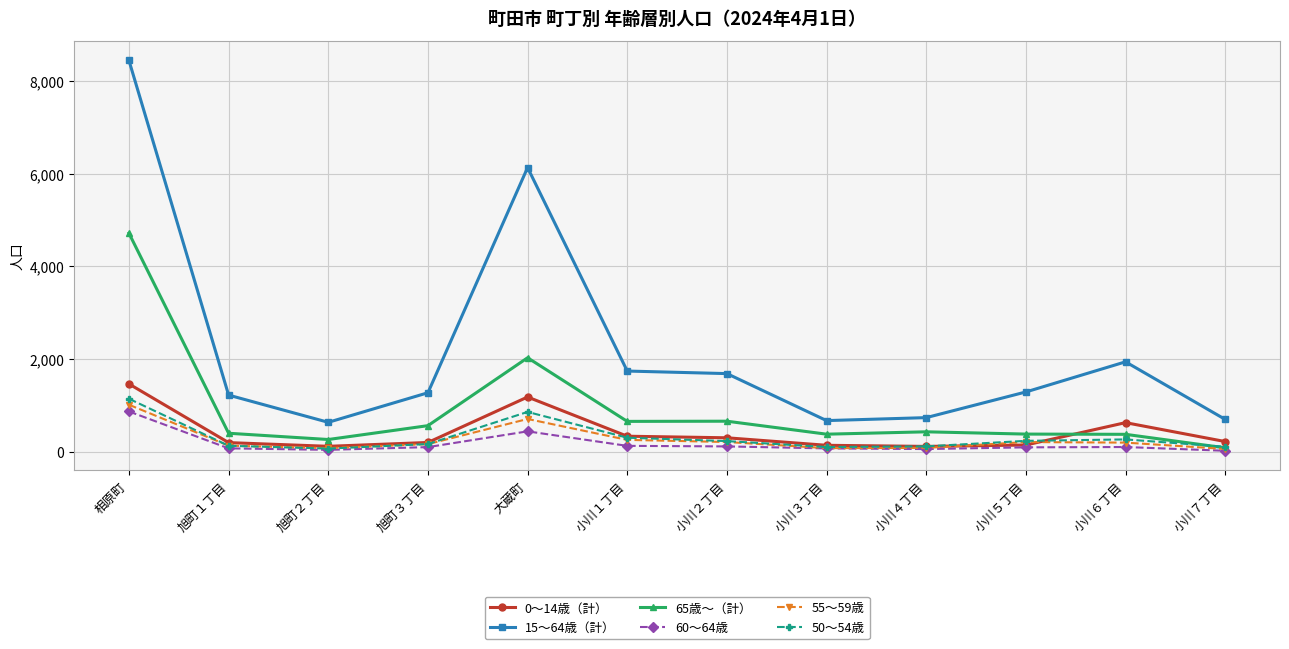

How many series are shown in this chart?

6